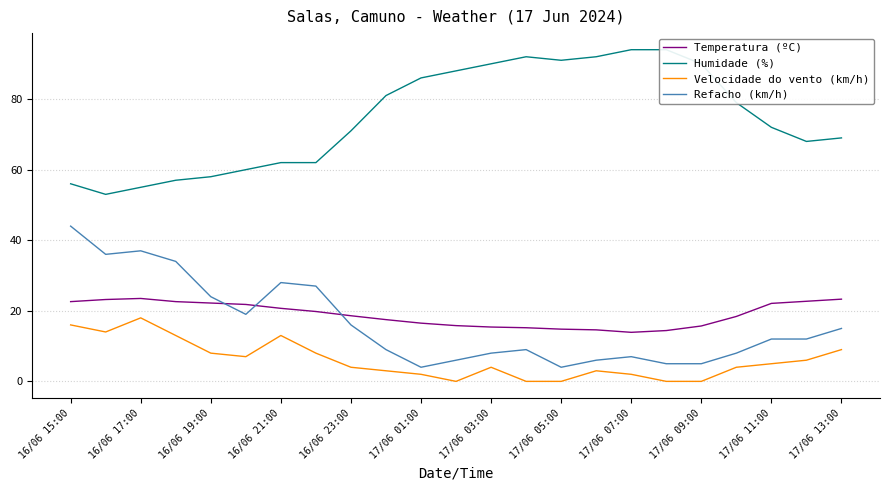

True or false: Refacho (km/h) has more than 2 points higher than both neighbors.

True